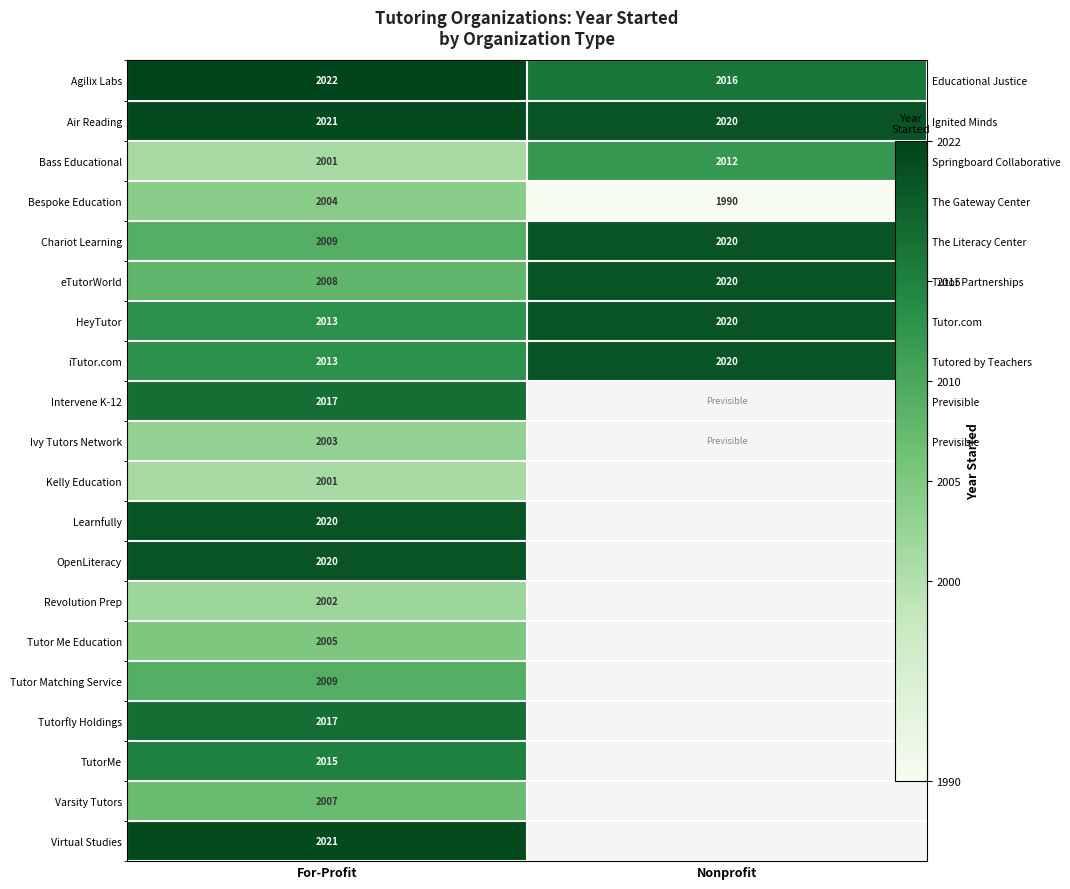

At how many categories does at least one series exceed 2013?

2